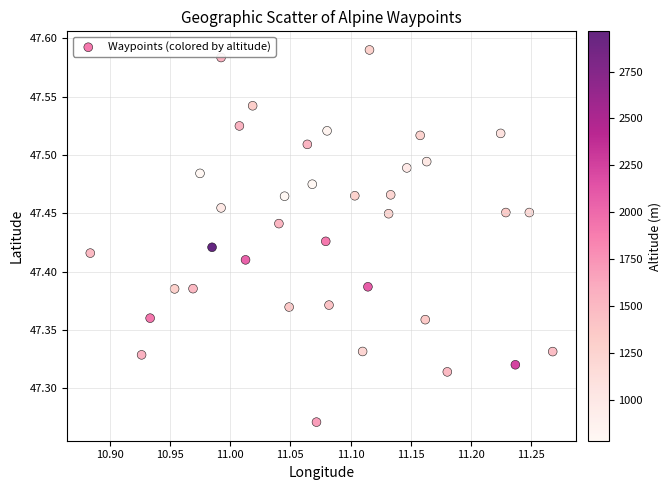

What is the range of Y values (max minus min)?

0.3